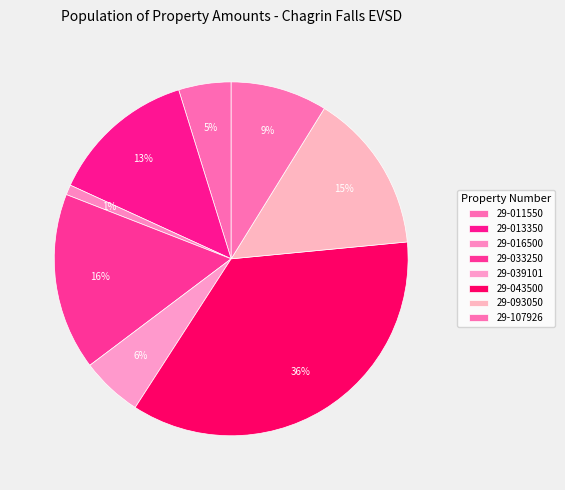

Rank the categories by value from lowest to highest.

29-016500, 29-011550, 29-039101, 29-107926, 29-013350, 29-093050, 29-033250, 29-043500